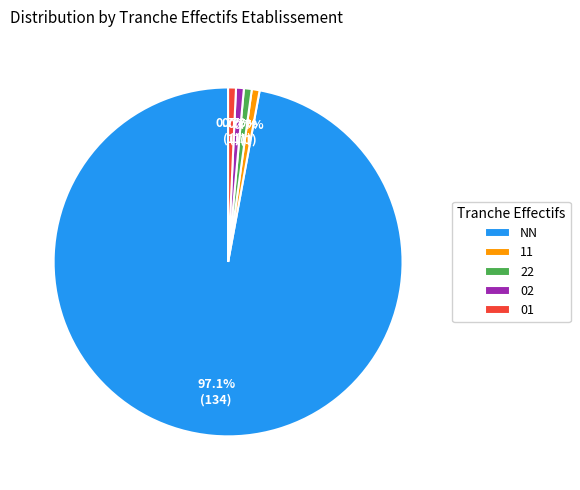

What is the largest slice in the pie chart?

NN